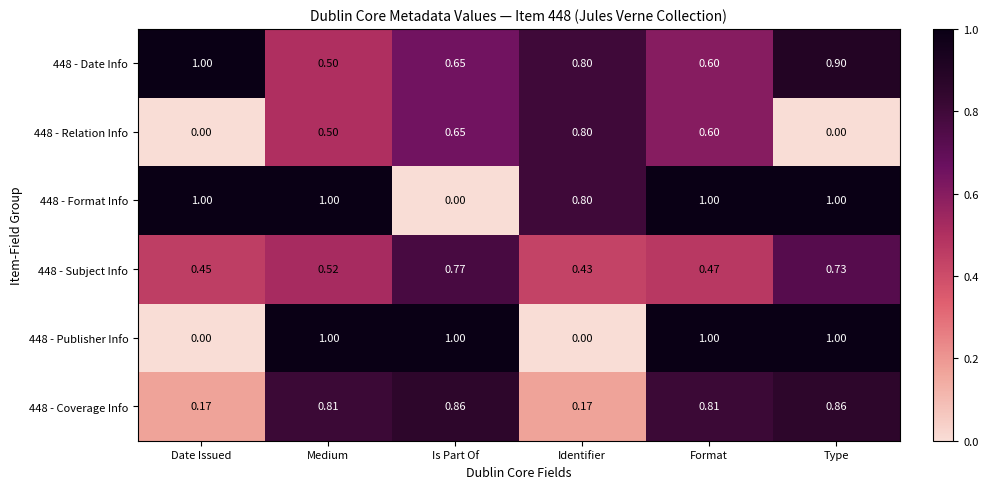

Is the value of 448 - Subject Info at Medium greater than the value of 448 - Relation Info at Medium?

Yes